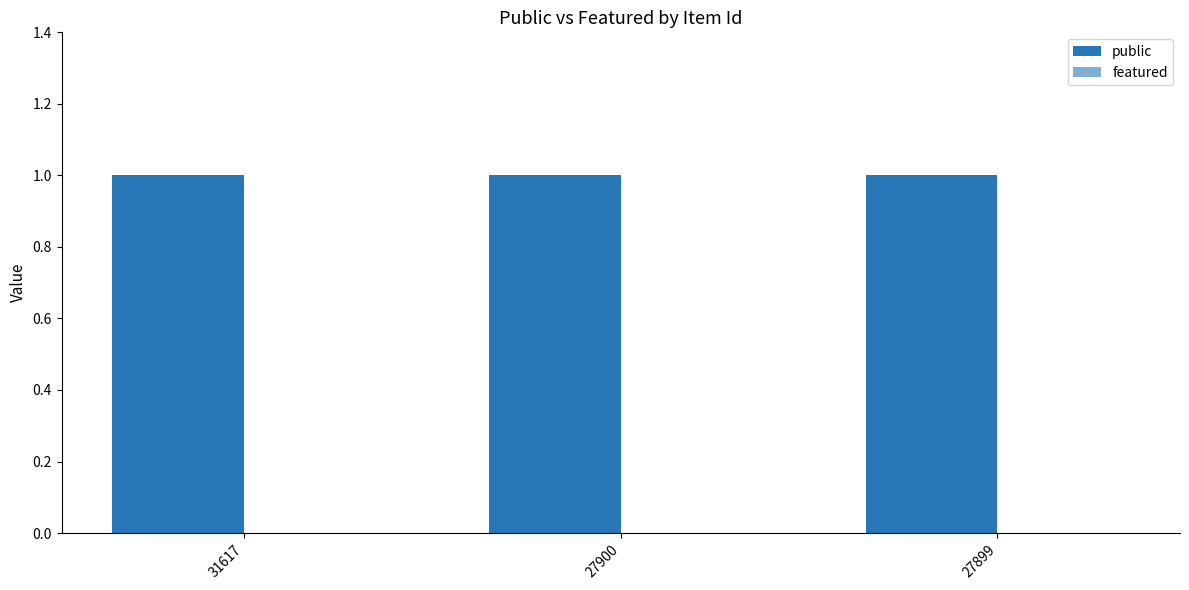

Between 31617 and 27899, which series saw the biggest shift?

public